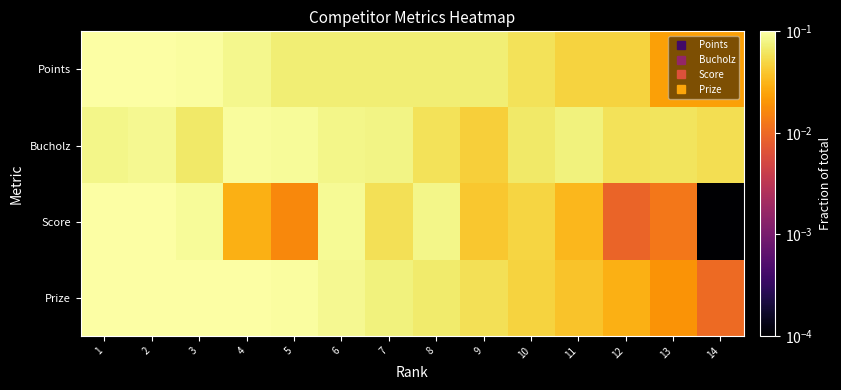

How many categories are shown in the chart?

14